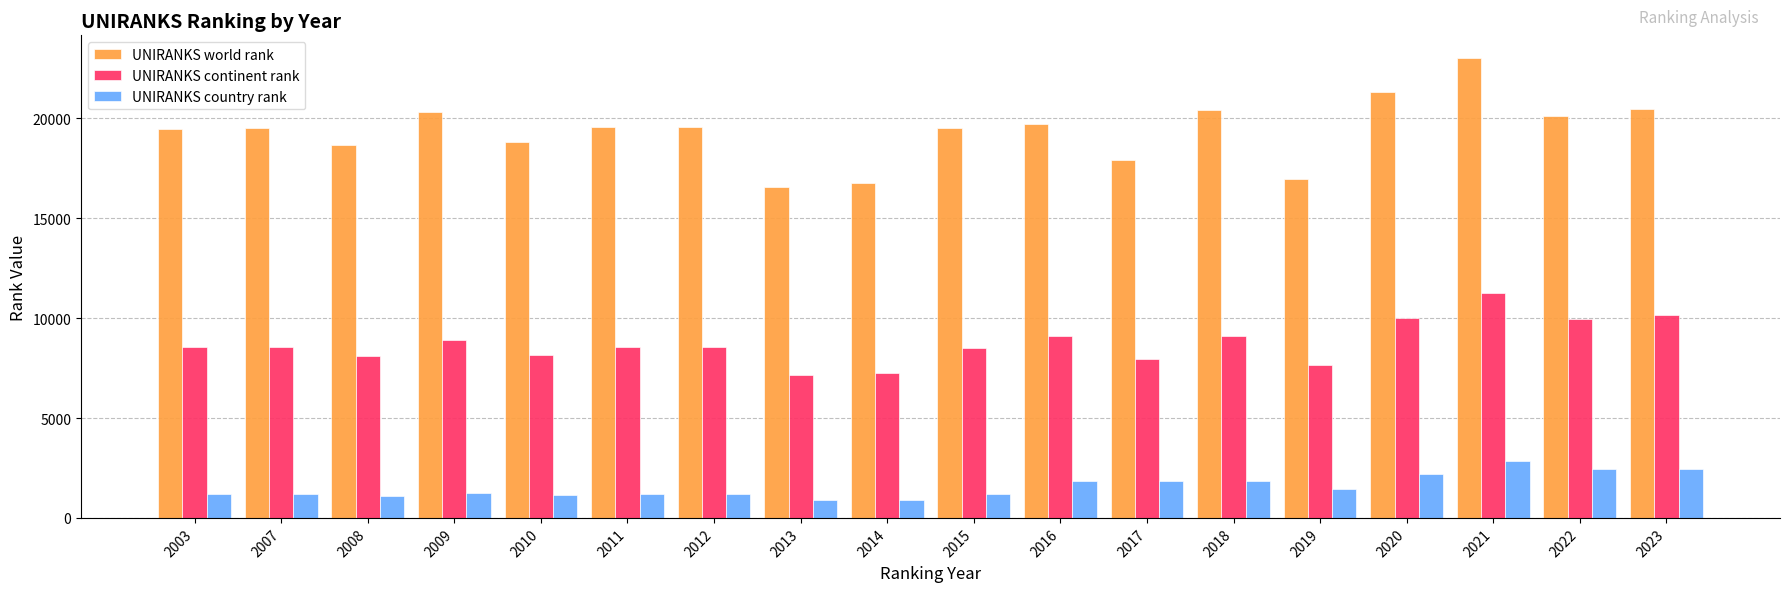

Is it true that UNIRANKS world rank equals 18807 at 2010?

True